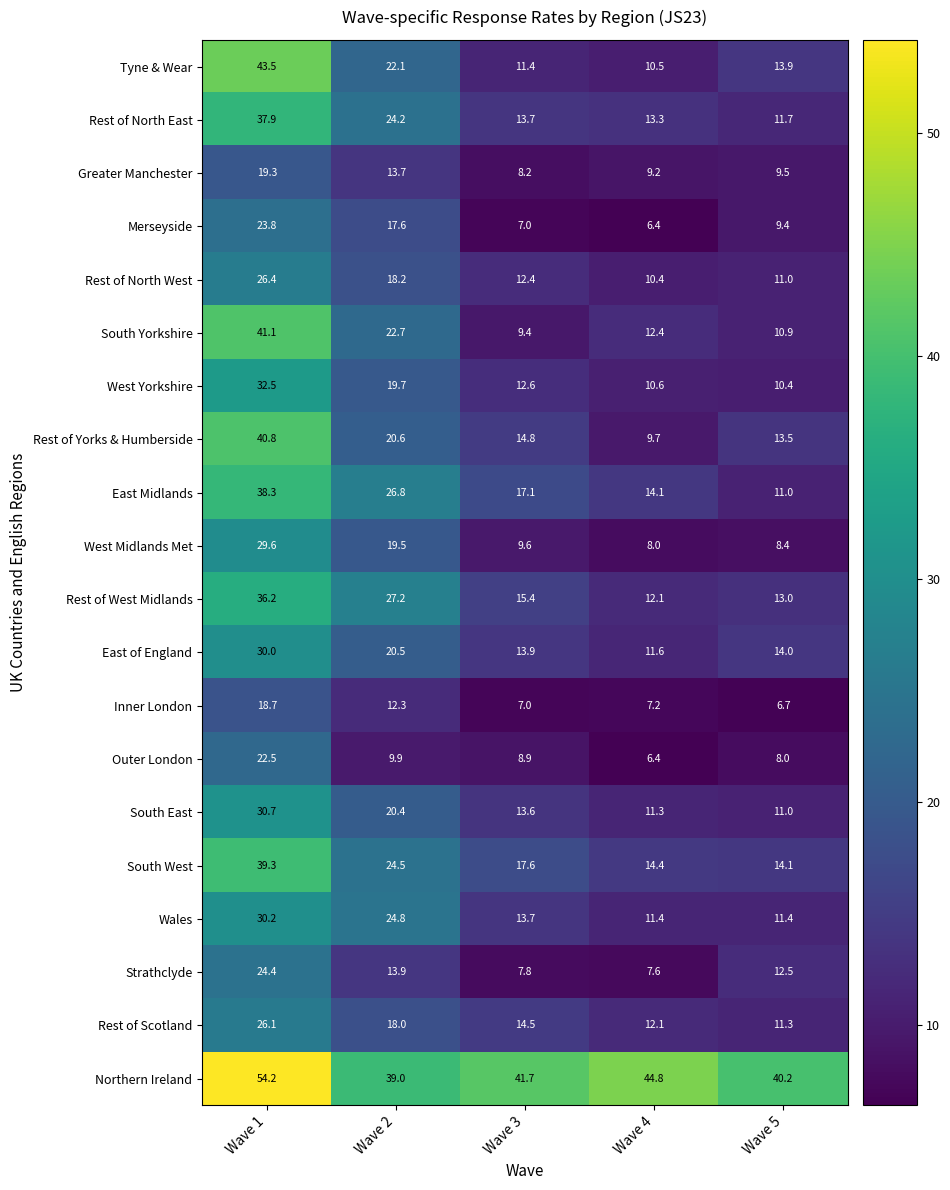

What is the smallest value displayed?

6.4